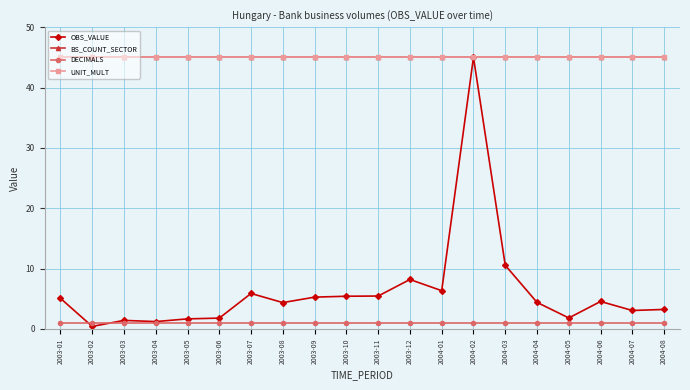

Between 2004-03 and 2003-07, which is larger?

2004-03